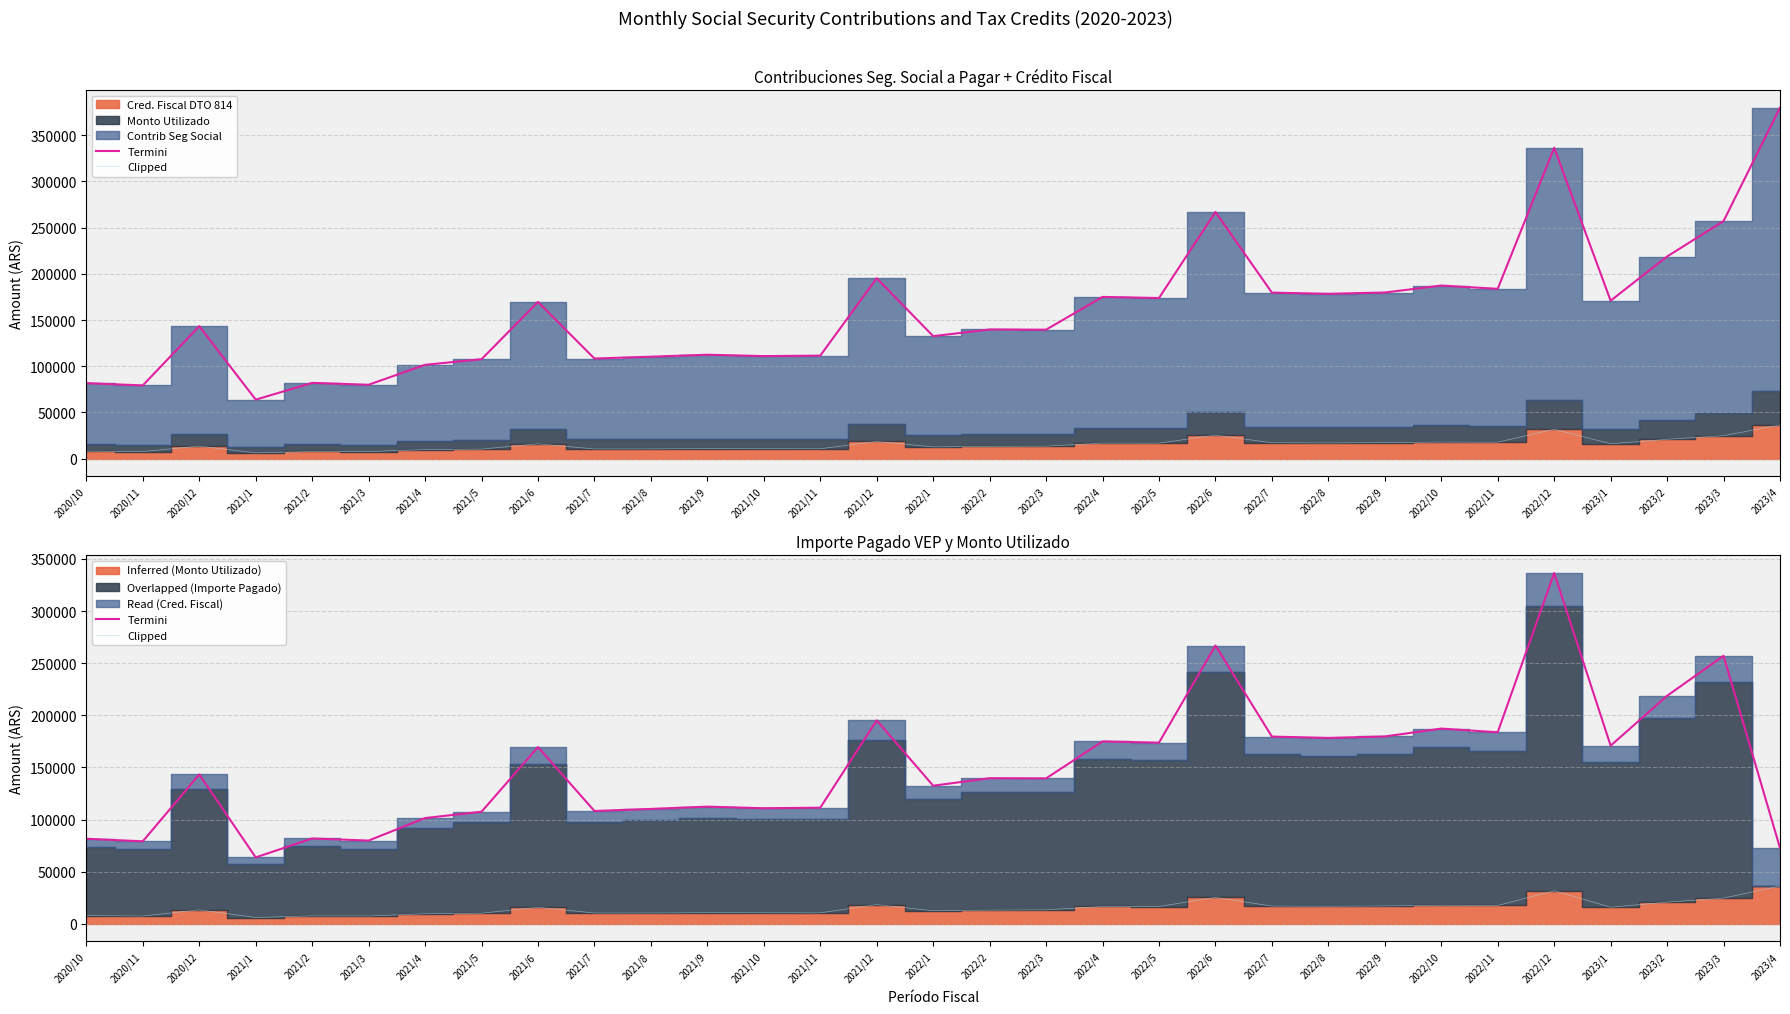

What is the value of the Termini point at the 28th from the left?

170914.5